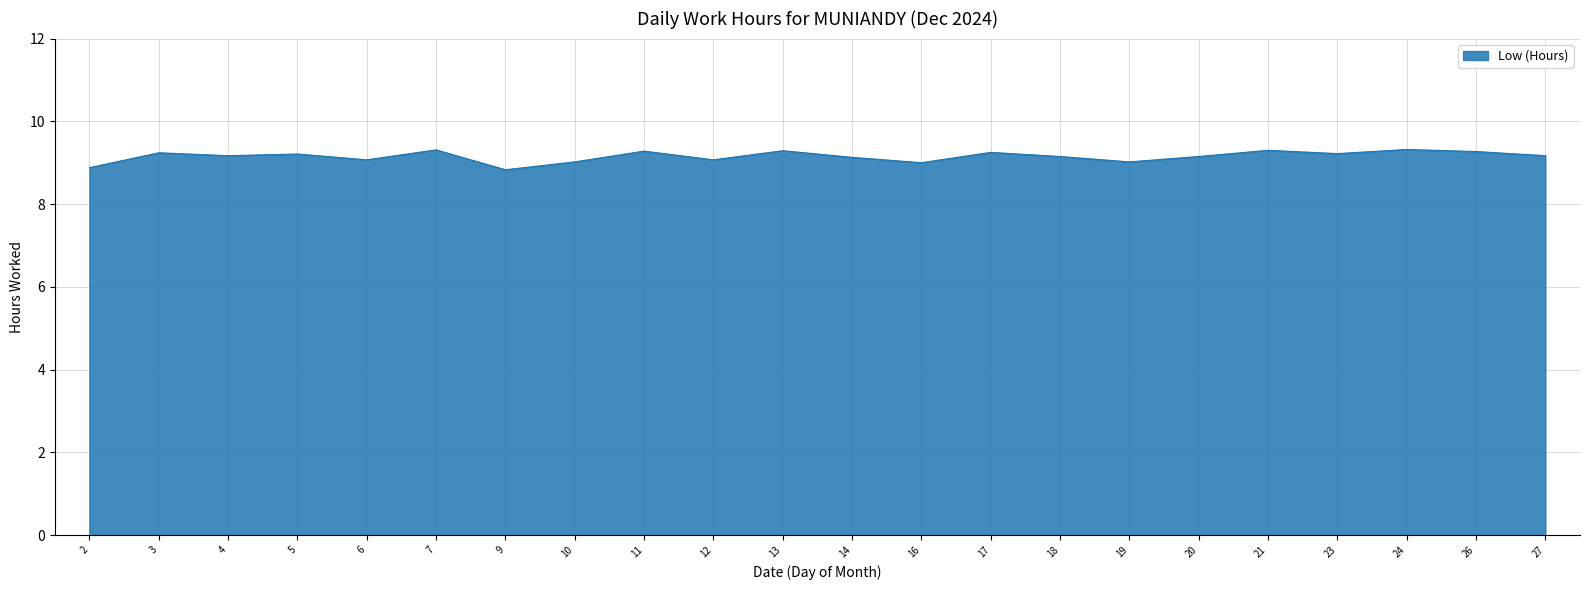

What is the difference between the maximum and minimum values?

0.5